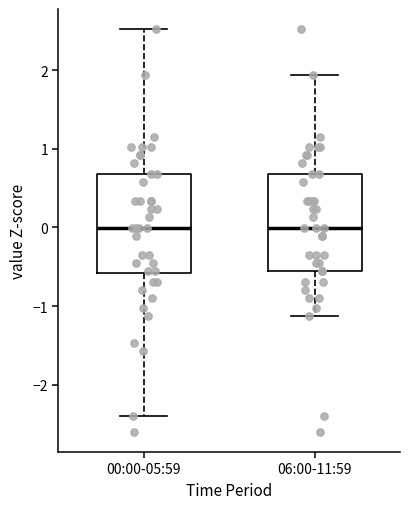

Where does the upper whisker of the box for 00:00-05:59 end on the y-axis? The values are not printed on the chart, so give them approximately, as read against the axis.

2.5